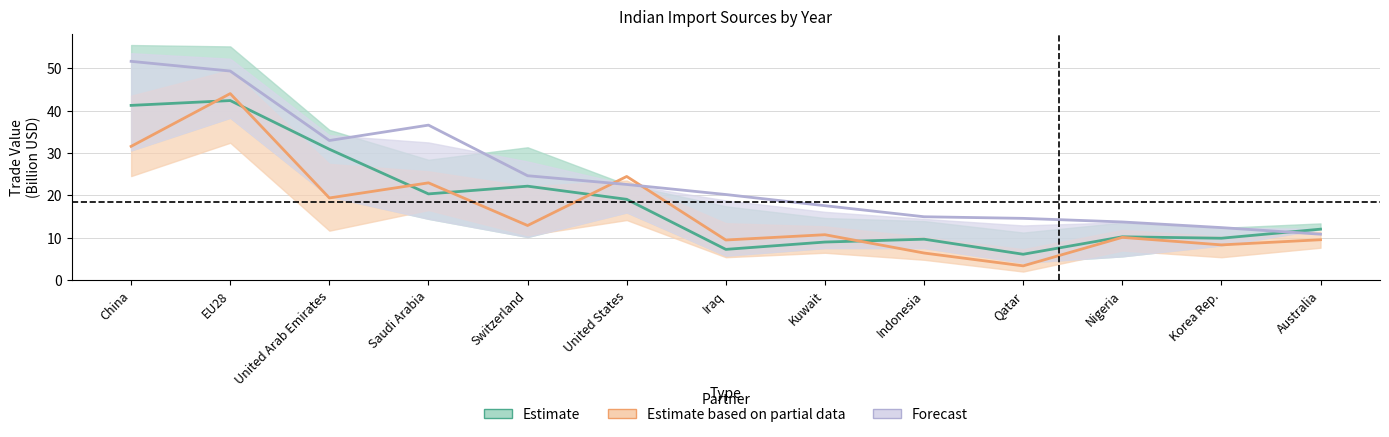

What is the sum of the 2013 in 1000 USD values at Iraq and China?

71.9